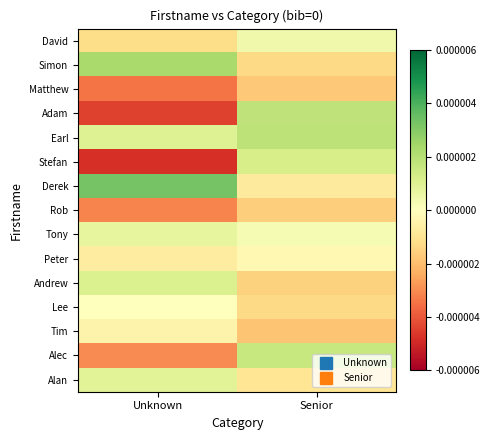

Which category has the lowest value across all series?

Unknown